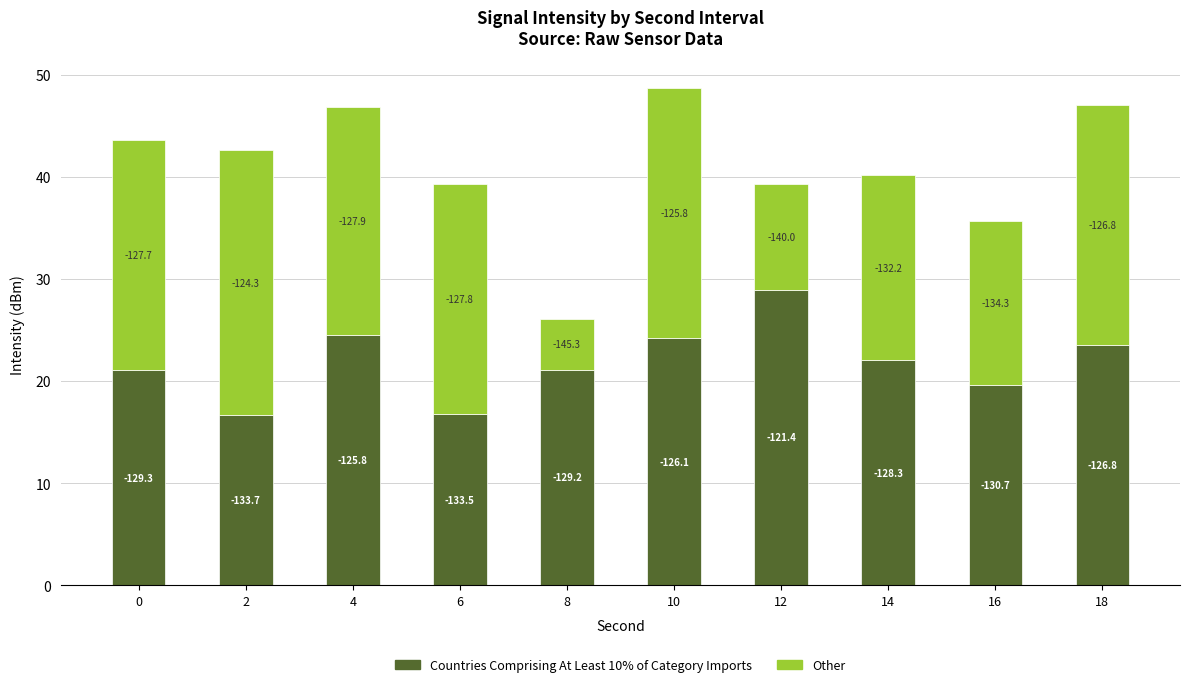

True or false: Countries Comprising At Least 10% of Category Imports has a value of 37.4 at 10.

False